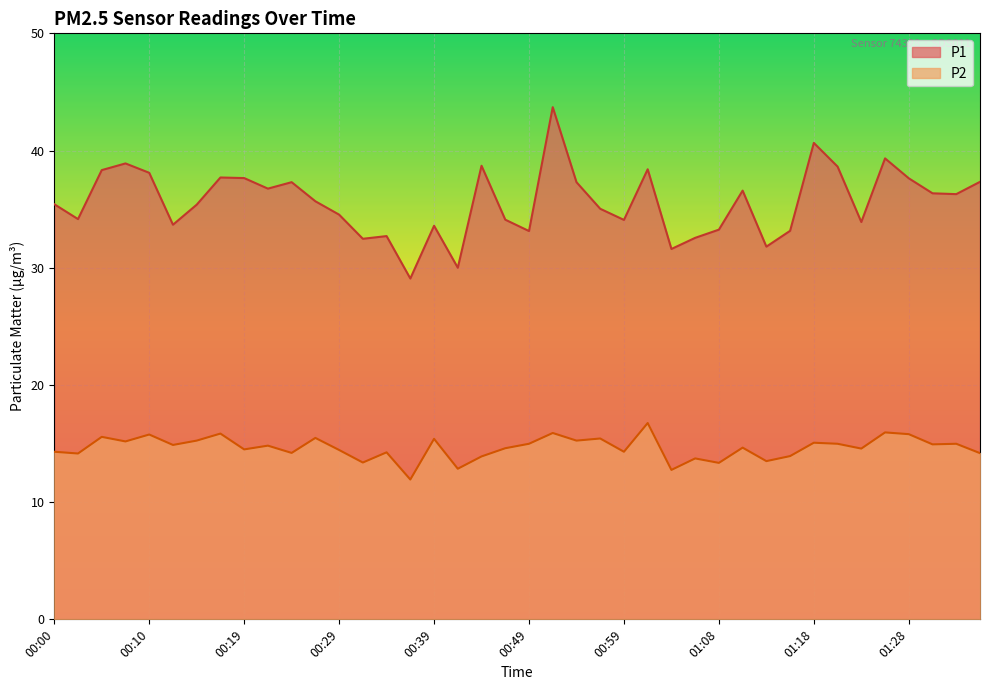

Is it true that P2 equals 4.3 at 01:21?

False